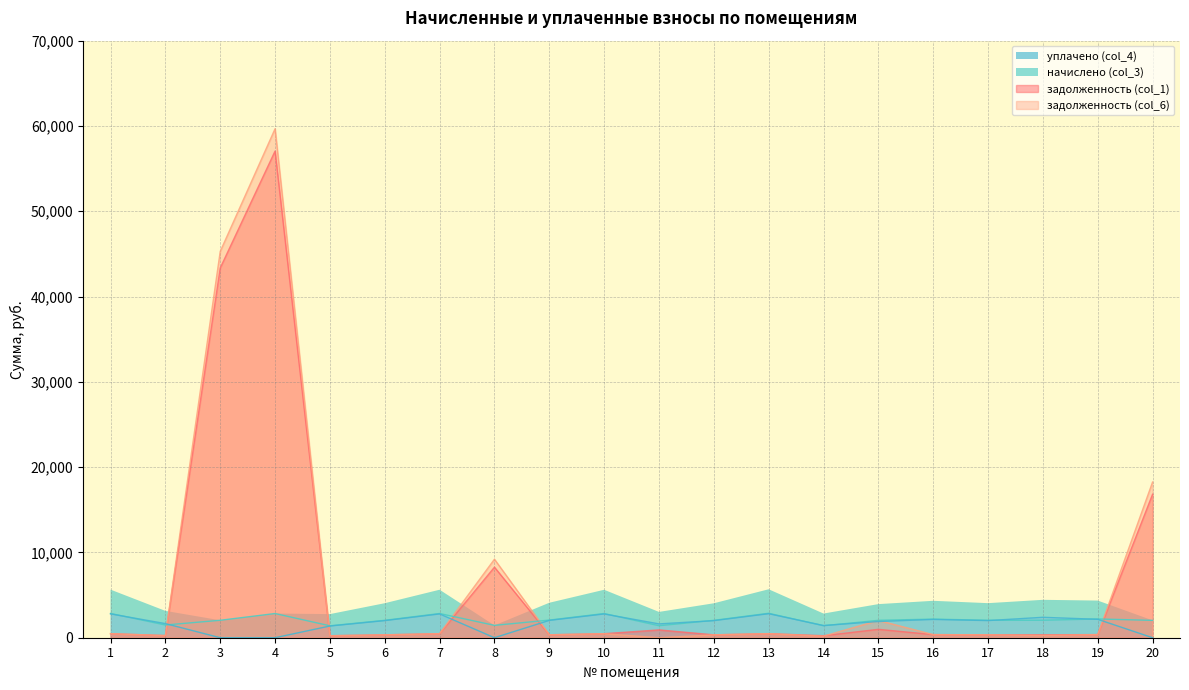

Reading left to right, transcribe all the data shown in this chart.

задолженность (col_1): 1=474.2	2=253.1	3=43348.8	4=57055.0	5=232.8	6=340.2	7=473.1	8=8267.8	9=344.6	10=472.6	11=915.8	12=339.6	13=477.6	14=234.2	15=983.4	16=363.9	17=340.8	18=341.7	19=366.2	20=16823.6
задолженность (col_6): 1=474.2	2=249.9	3=45293.4	4=59672.1	5=232.8	6=340.2	7=473.1	8=9203.1	9=344.6	10=472.6	11=0.0	12=339.6	13=477.6	14=184.3	15=2026.3	16=363.9	17=340.8	18=267.4	19=366.2	20=18255.6
начислено (col_3): 1=2845.0	2=1491.9	3=2045.2	4=2836.2	5=1397.0	6=2041.4	7=2838.5	8=1448.9	9=2067.8	10=2835.7	11=1406.8	12=2037.3	13=2865.8	14=1404.9	15=2040.1	16=2183.5	17=2044.7	18=2049.3	19=2197.4	20=2035.4
уплачено (col_4): 1=2794.6	2=1655.3	3=0.0	4=0.0	5=1372.3	6=2005.3	7=2788.2	8=0.0	9=2031.2	10=2785.5	11=1619.7	12=2001.2	13=2815.0	14=1429.8	15=1900.0	16=2144.6	17=2008.4	18=2394.5	19=2158.4	20=0.0